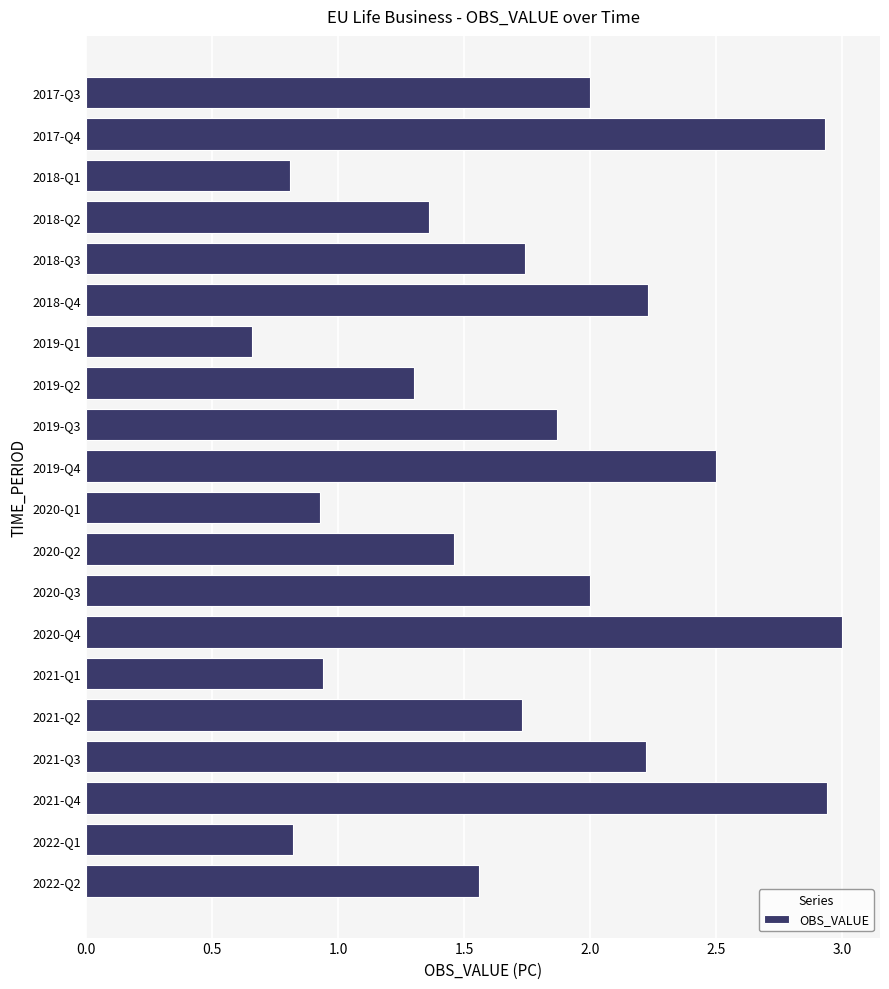

True or false: the data shows 1.7 at 2021-Q2.

True